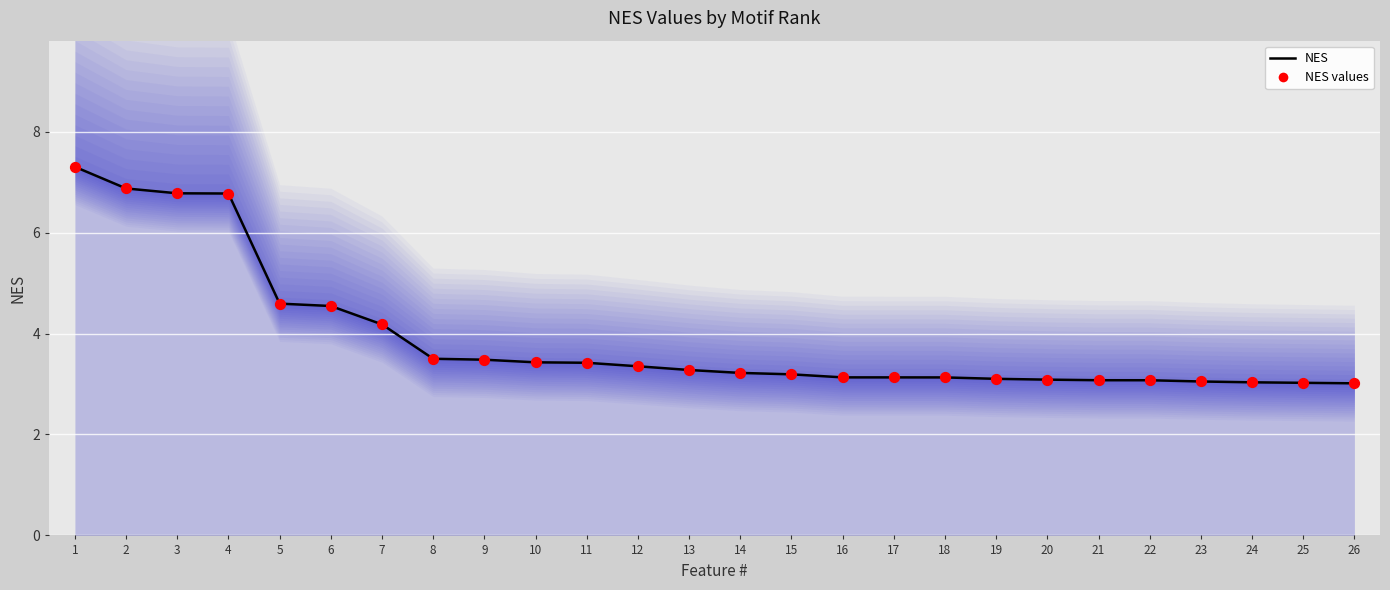

What are all the series names shown in the legend?

NES, NES values